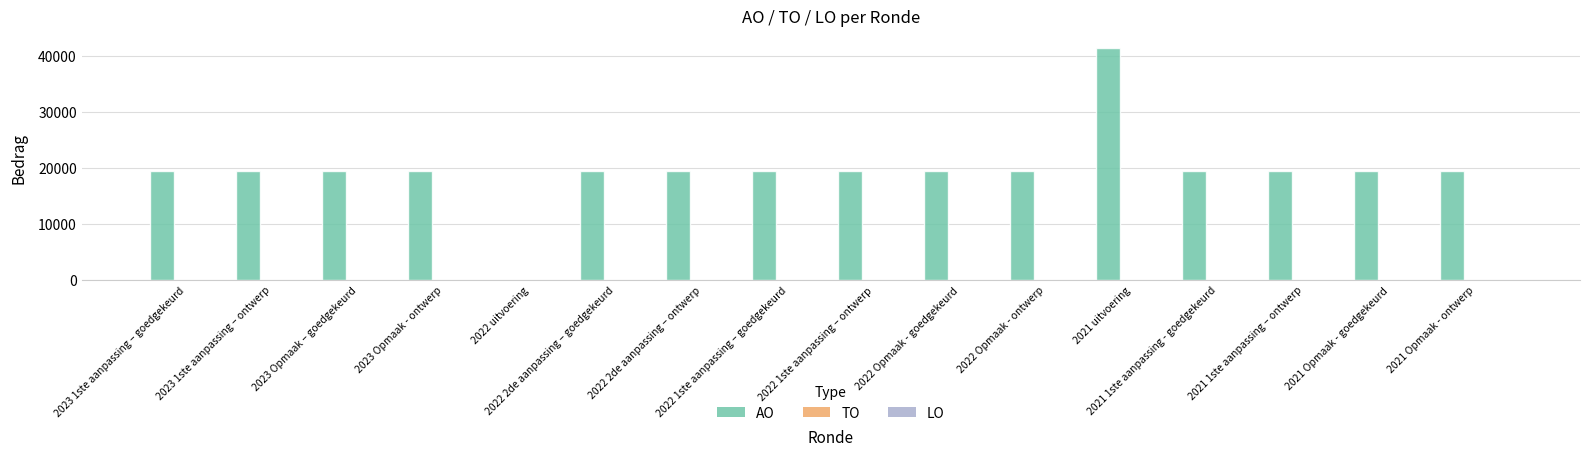

What is the sum of all values?

314453